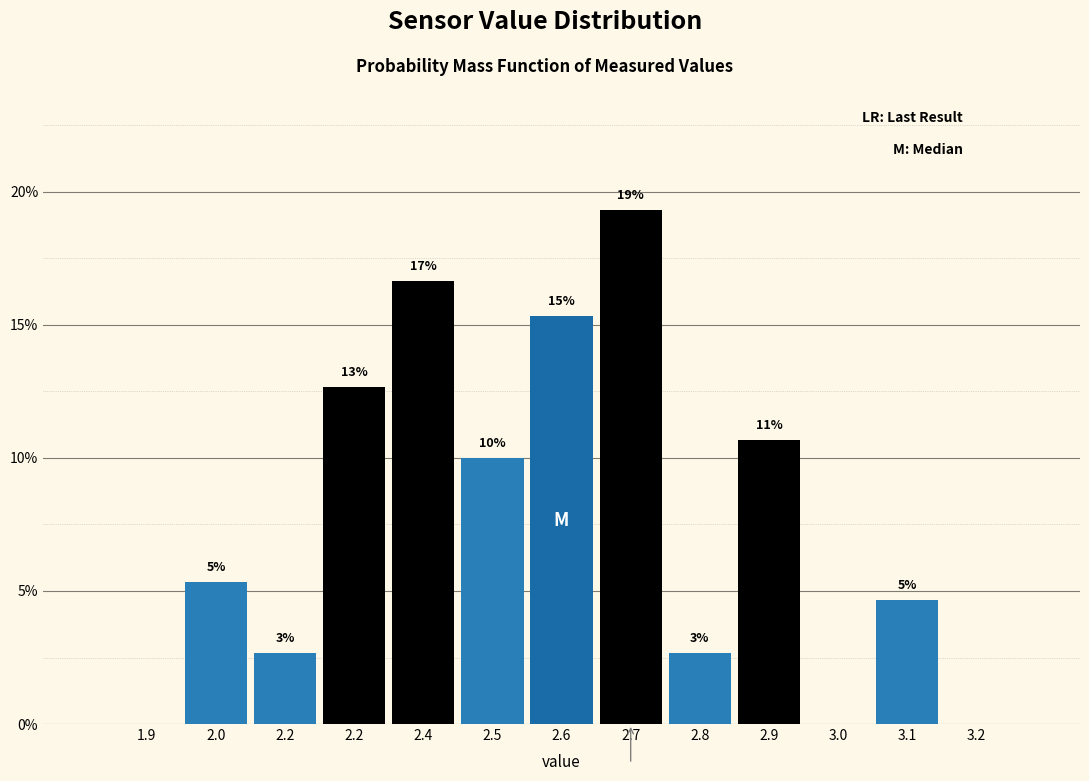

Are the bars horizontal?

No